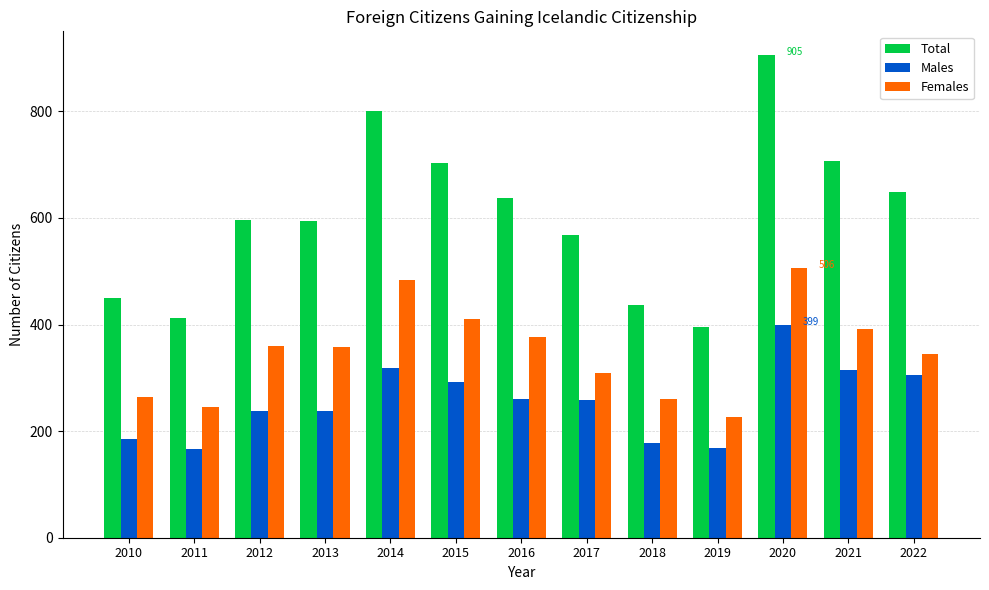

Which series changed the most between 2013 and 2022?

Males